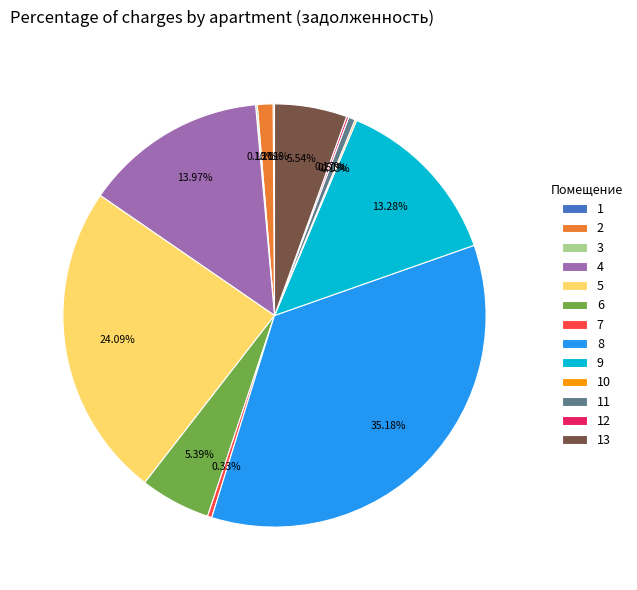

Is 4 the majority of the pie?

No